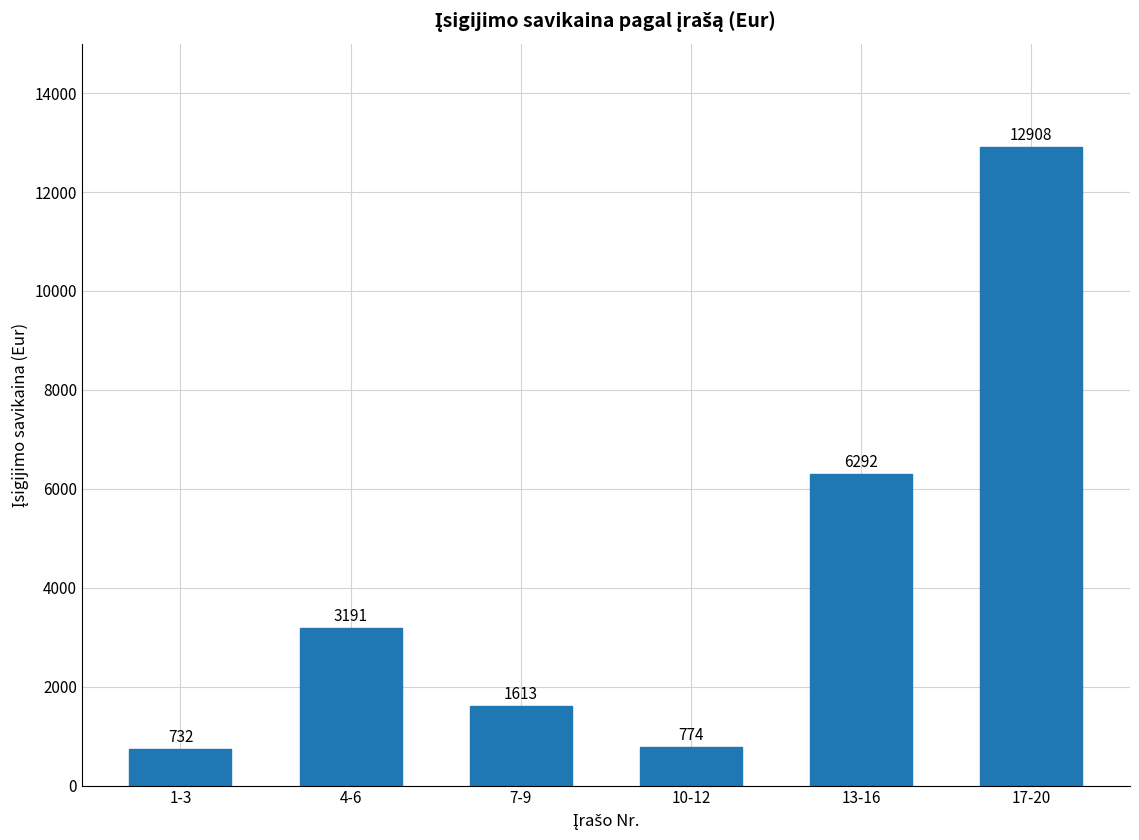

What is the value of the 1st bar from the left?

732.5